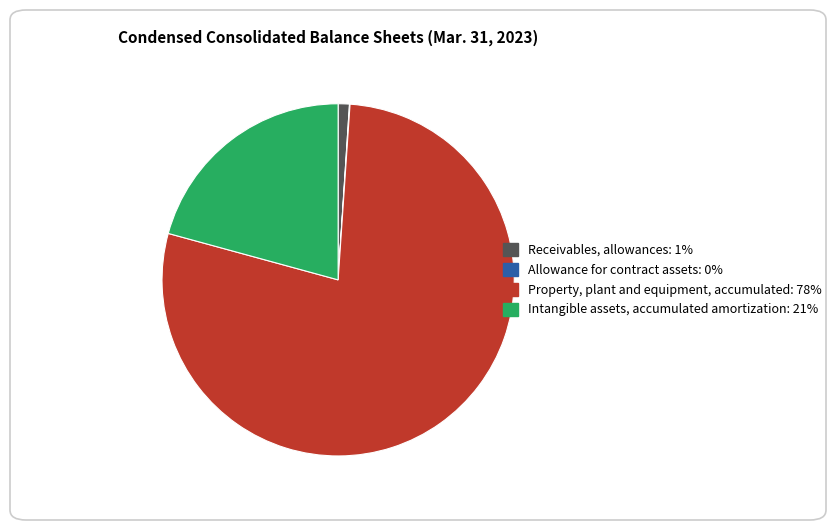

Does Intangible assets, accumulated amortization account for over 50% of the chart?

No